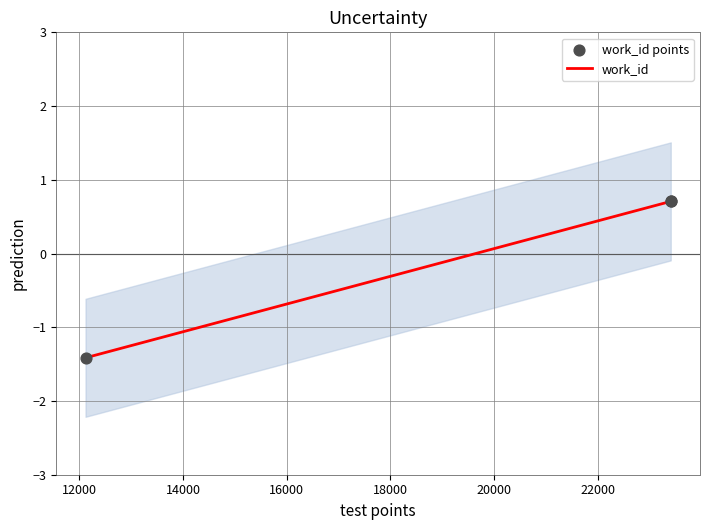

What are all the series names shown in the legend?

work_id, work_id points